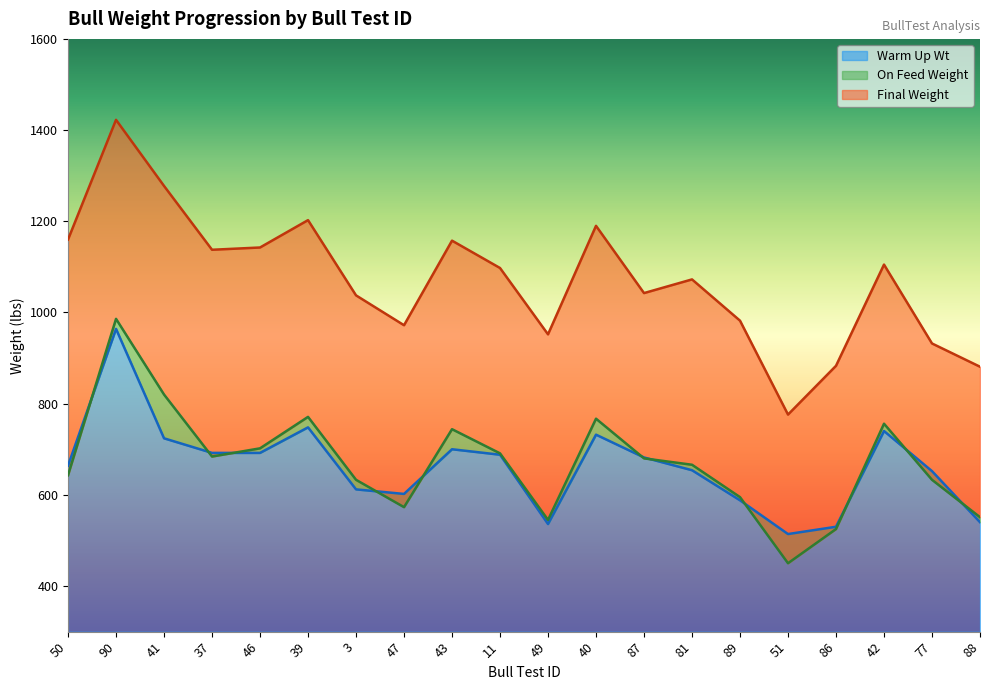

Which series has the widest spread of values?

Final Weight